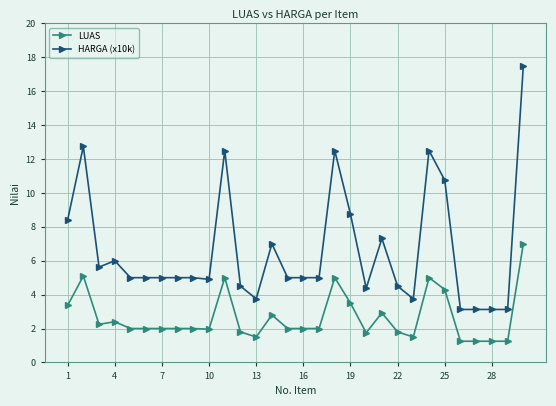

True or false: HARGA (x10k) has more than 0 points higher than both neighbors.

True